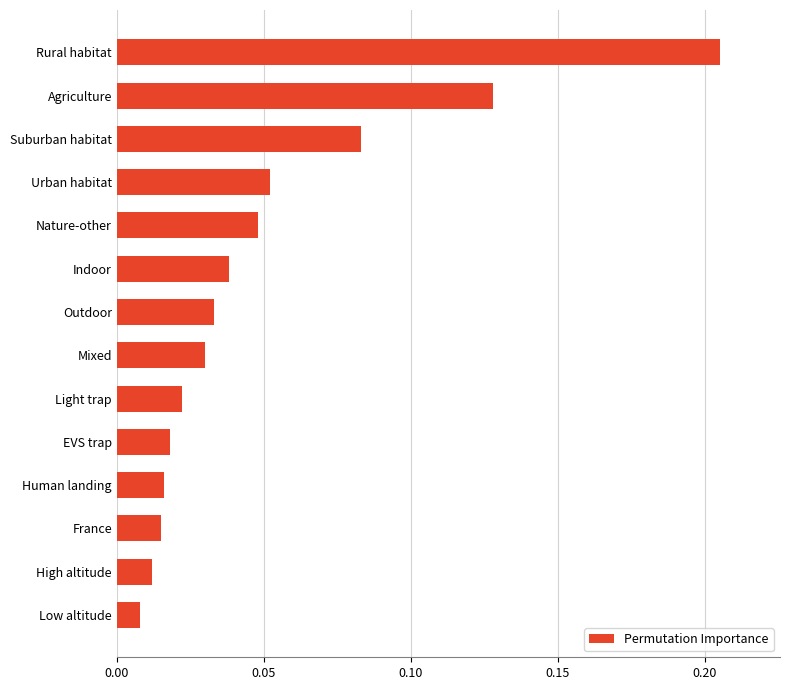

Which category has the highest value across all series?

Rural habitat